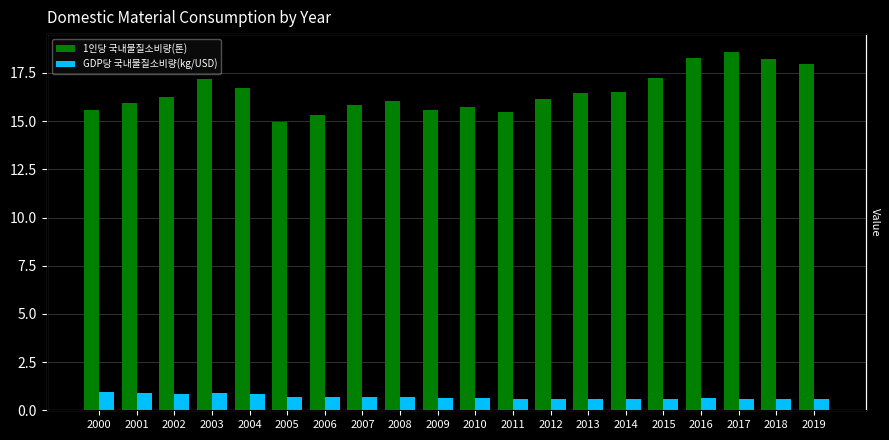

How many groups of bars are there?

20